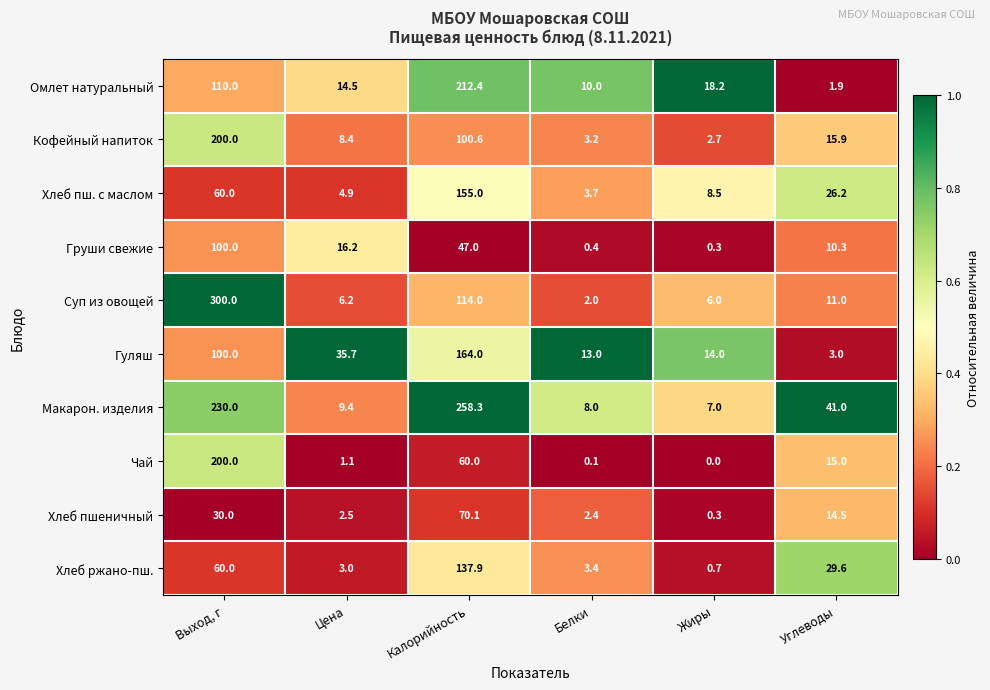

Is it true that Кофейный напиток equals 1.2 at Жиры?

False